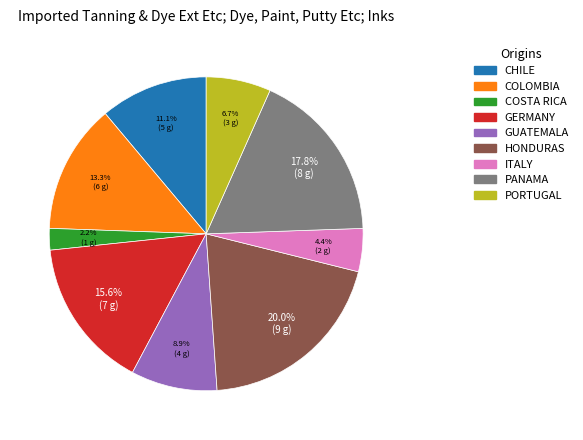

Between HONDURAS and PANAMA, which is larger?

HONDURAS